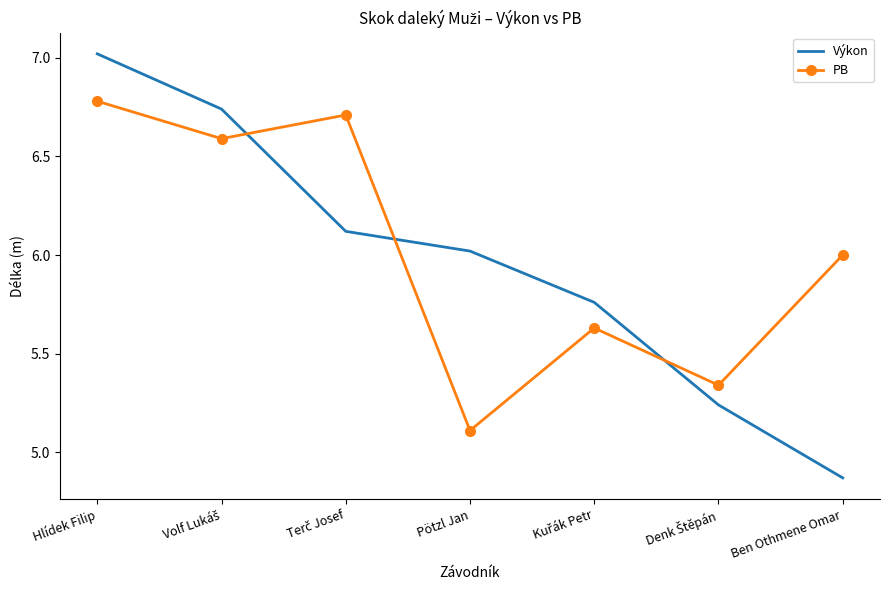

Which series has the largest total across all categories?

PB